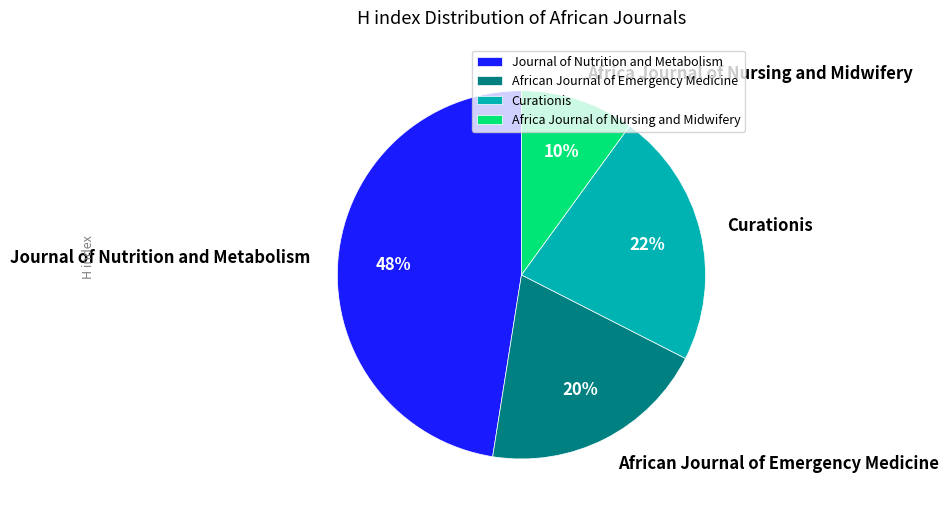

Is the sum of Africa Journal of Nursing and Midwifery and Curationis greater than half?

No